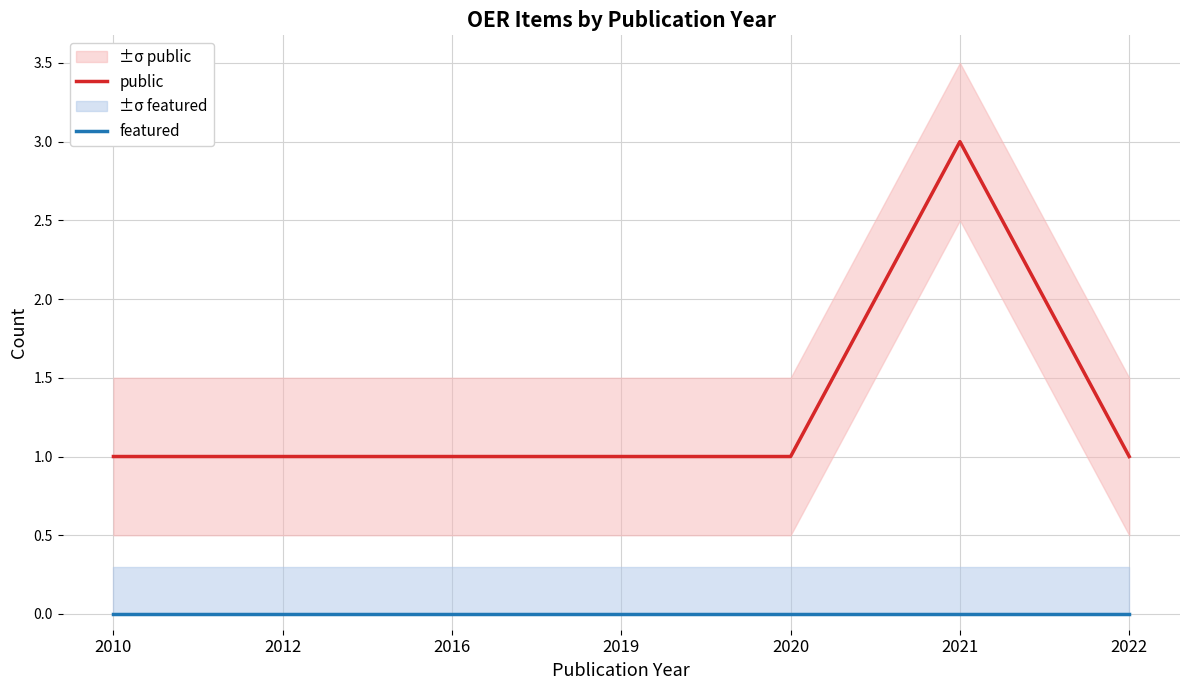

Is the value of featured at 2012 greater than the value of public at 2016?

No